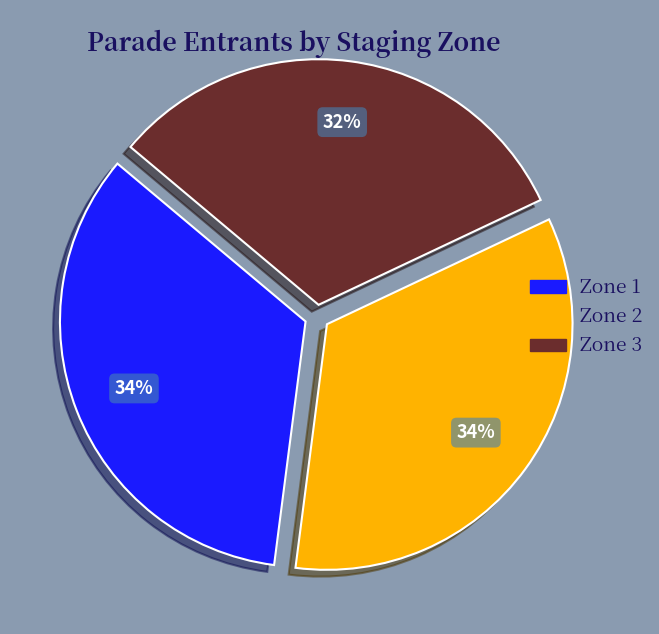

True or false: Zone 2 accounts for 34% of the total.

True